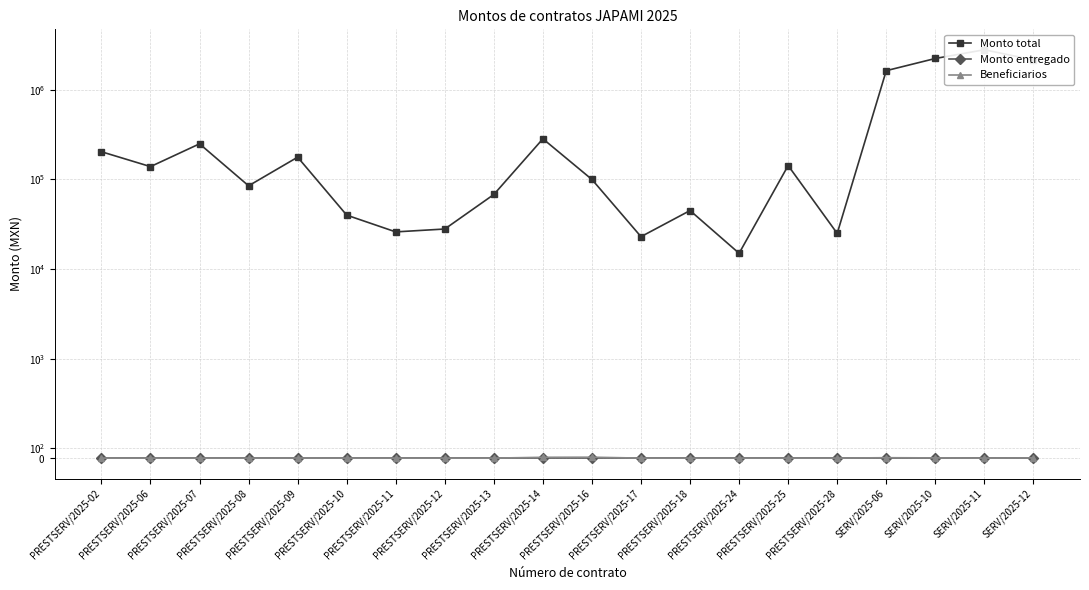

At which category is the sum across all series the highest?

SERV/2025-11